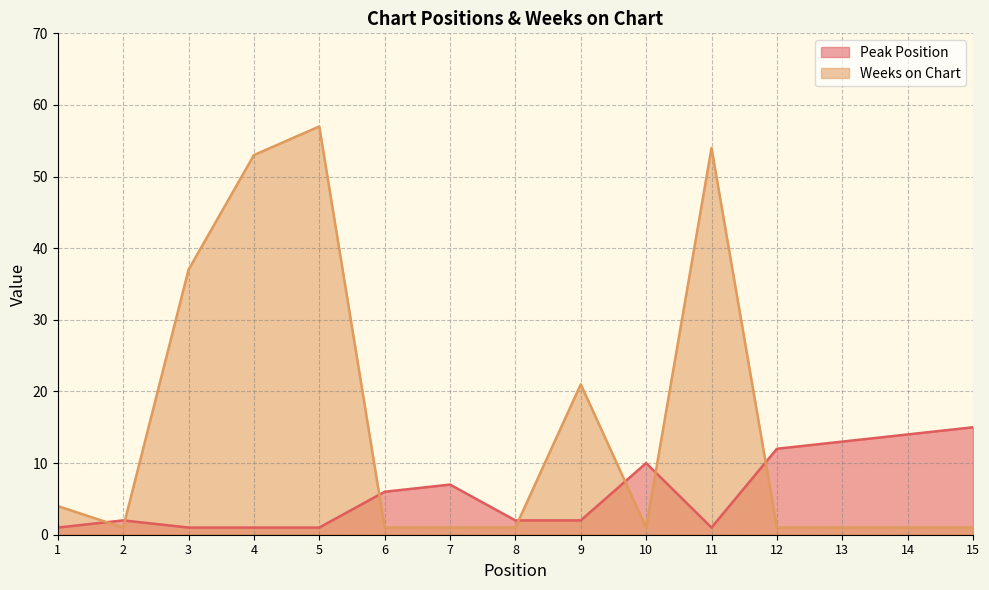

What is the value of the Peak Position point at the 2nd from the left?

2